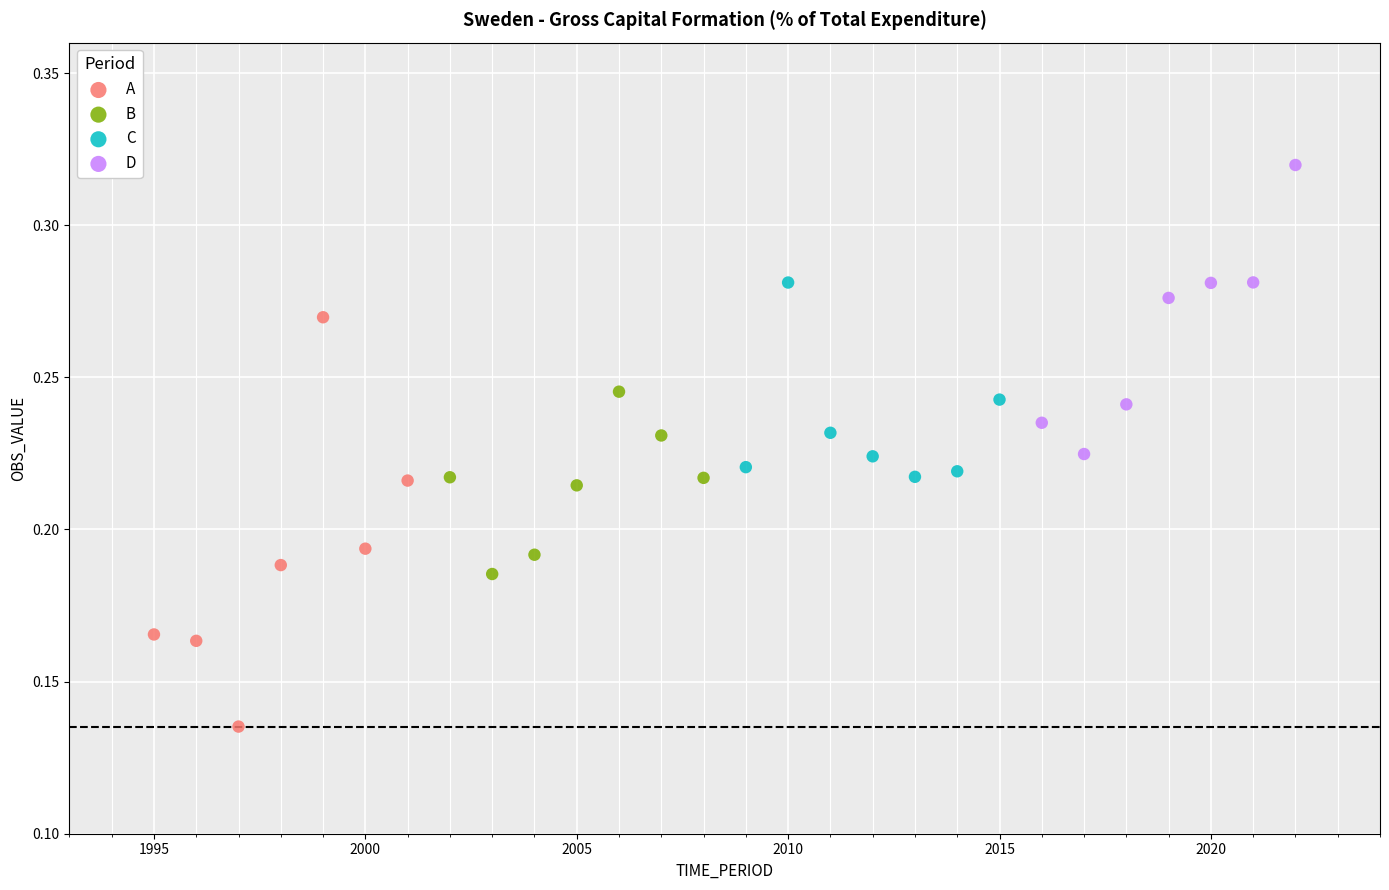

Which series contains the highest Y value?

D